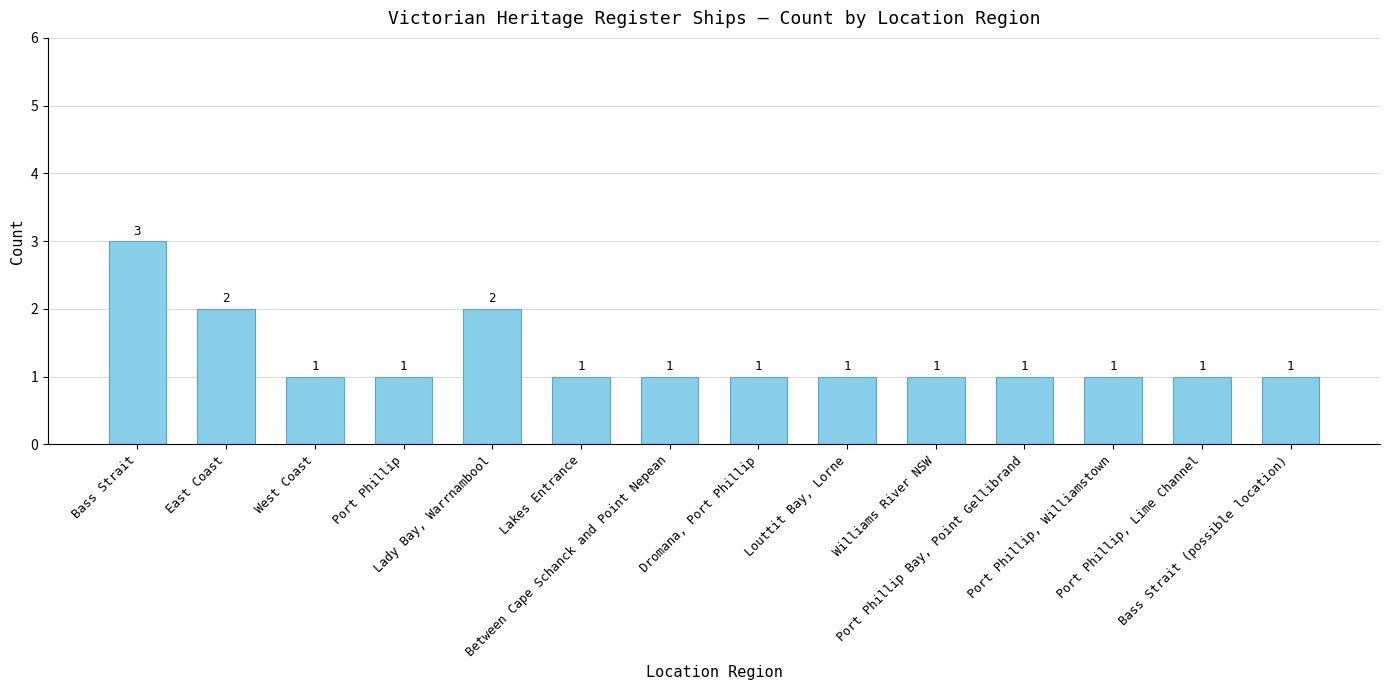

Between Lakes Entrance and Lady Bay, Warrnambool, which is larger?

Lady Bay, Warrnambool